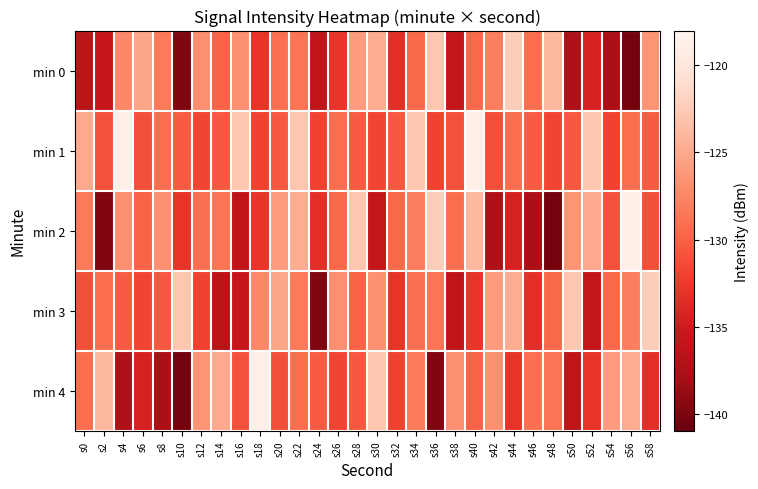

List the series in order of their peak value, lowest first.

min 0, min 3, min 1, min 2, min 4